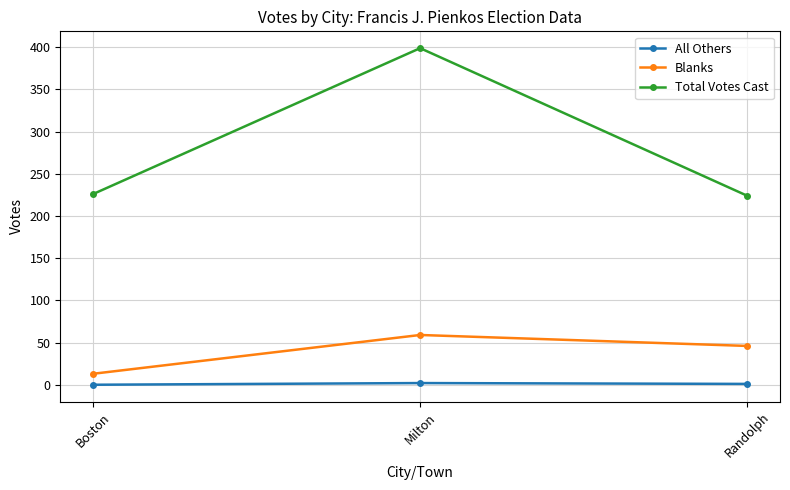

What are all the series names shown in the legend?

All Others, Blanks, Total Votes Cast